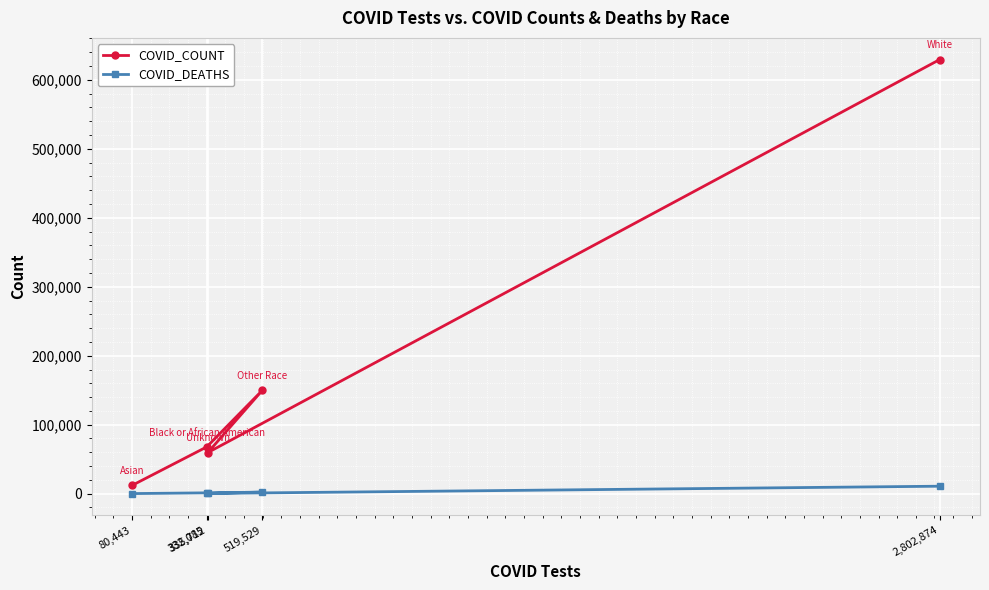

What is the difference between the second highest and minimum values in the COVID_DEATHS series?

2140